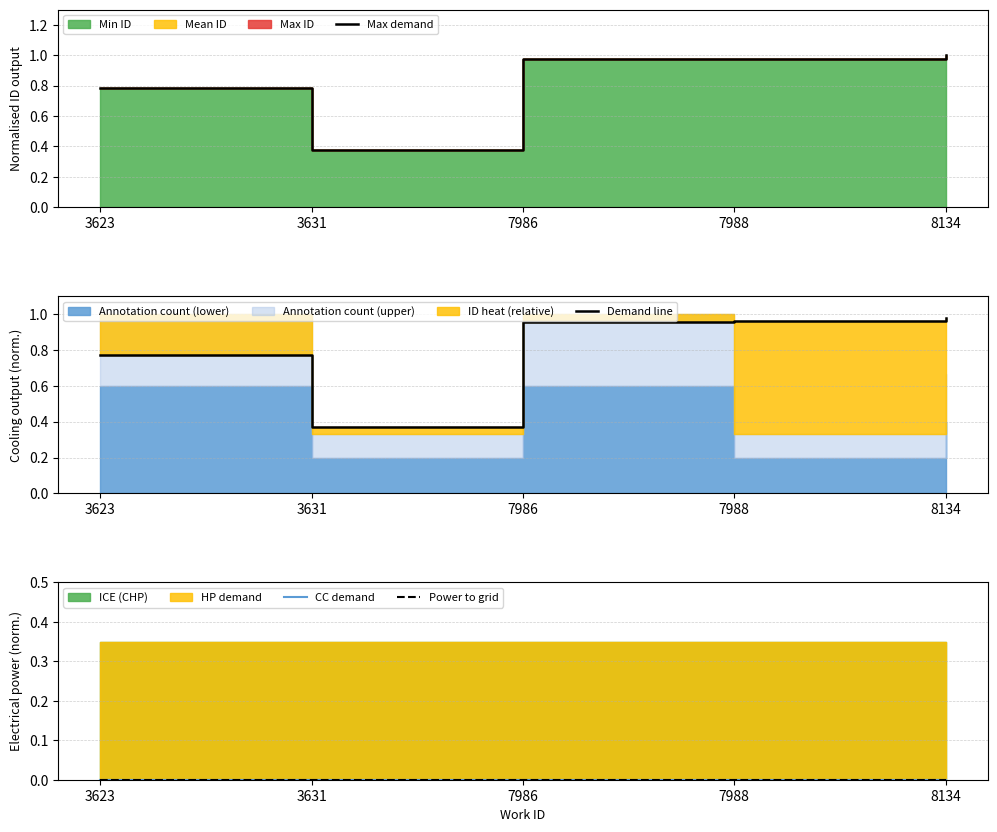

True or false: Demand line has more than 0 interior local peaks.

False